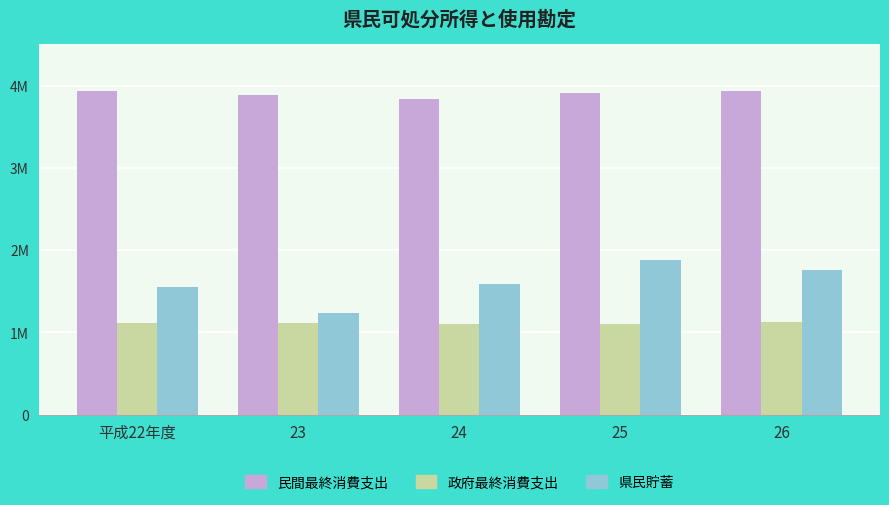

Reading left to right, list all the values displayed in this chart.

民間最終消費支出: 平成22年度=3930735	23=3889264	24=3838197	25=3908817	26=3939483
政府最終消費支出: 平成22年度=1111755	23=1119738	24=1105150	25=1101866	26=1128723
県民貯蓄: 平成22年度=1549012	23=1236558	24=1593825	25=1876666	26=1757859